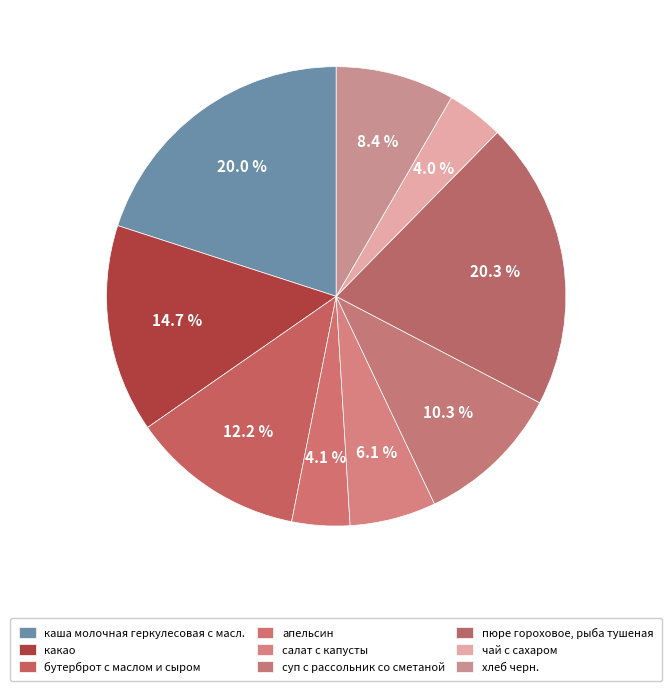

How many segments does this pie chart have?

9